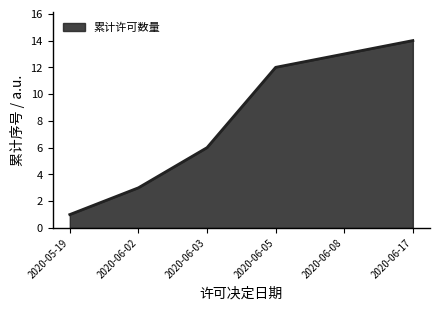

True or false: the data shows 19 at 2020-06-08.

False